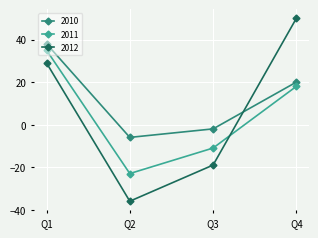

The 2012 series shows 29 at Q1. True or false?

True